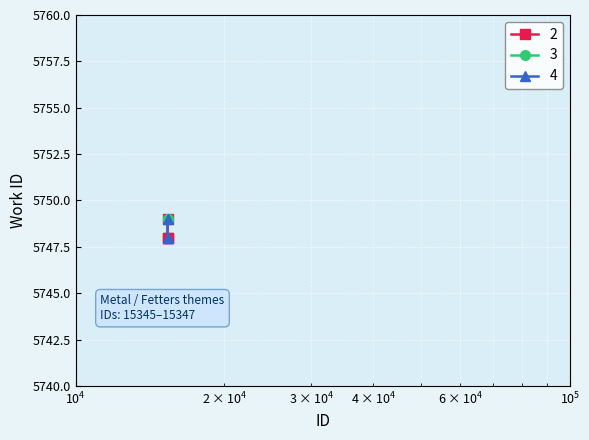

What is the greatest value displayed?

5749